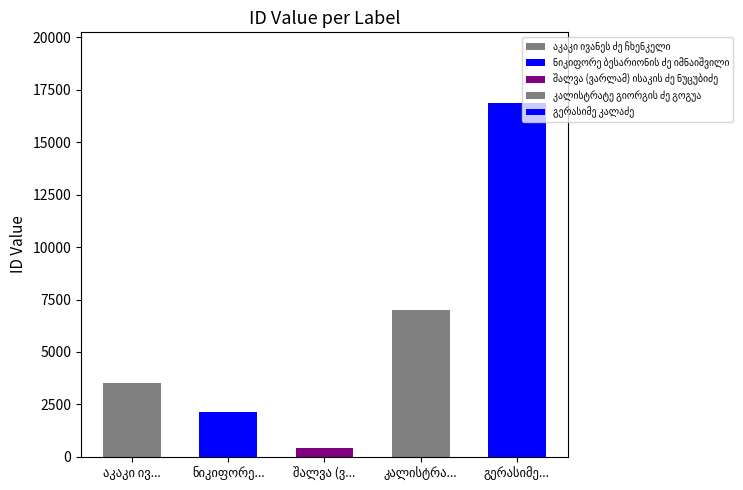

At which label is the value closest to 8653?

კალისტრატე გიორგის ძე გოგუა